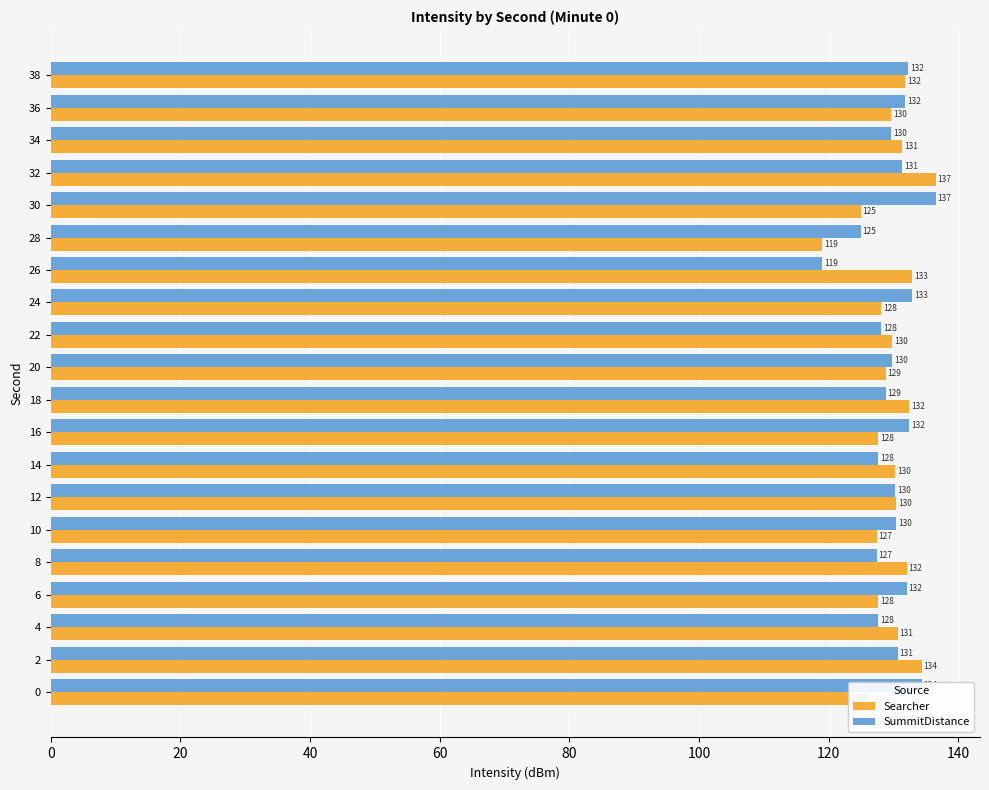

What are all the series names shown in the legend?

Searcher, SummitDistance